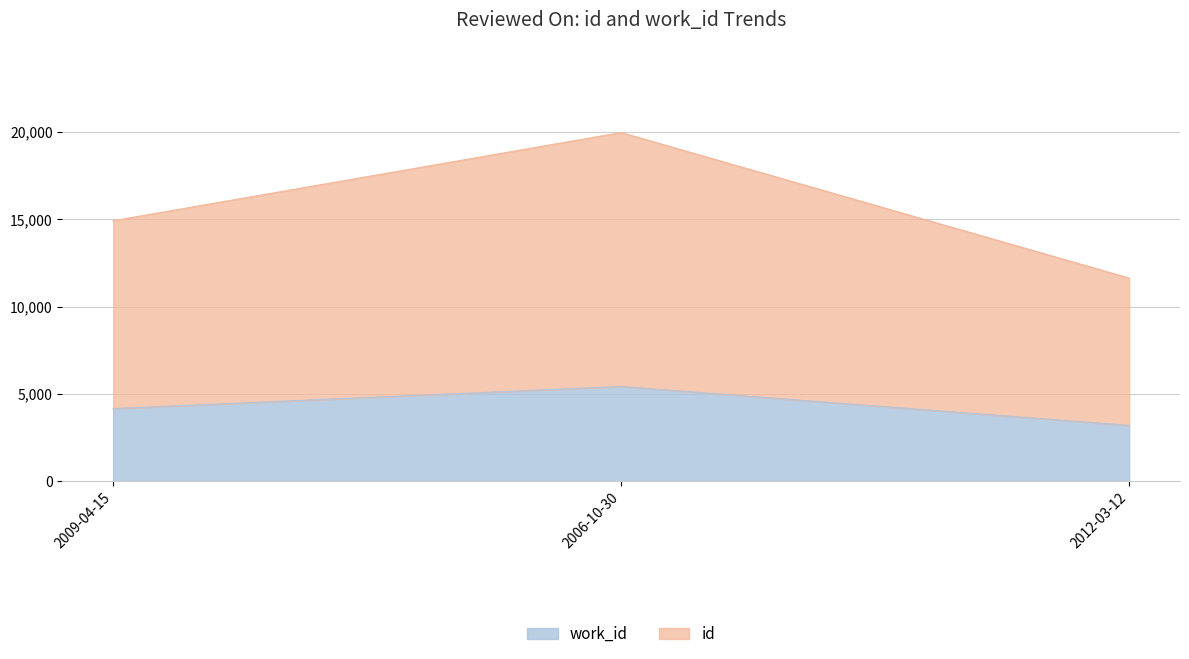

Reading left to right, list all the values displayed in this chart.

id: 2009-04-15=14926	2006-10-30=19978	2012-03-12=11641
work_id: 2009-04-15=4168	2006-10-30=5434	2012-03-12=3206